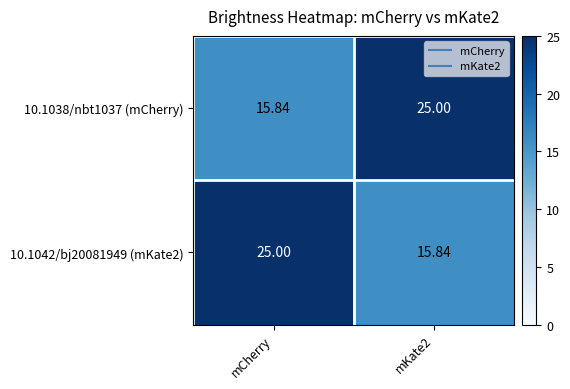

At which label does 10.1038/nbt1037 (mCherry) reach its minimum?

mCherry